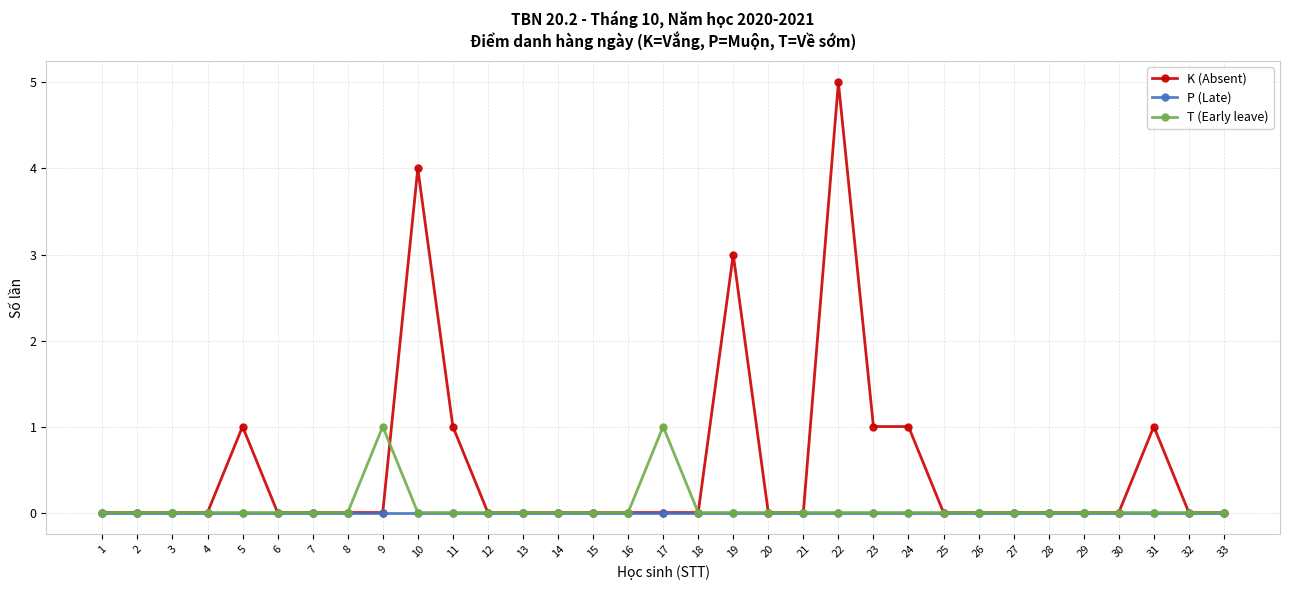

At which category is the sum across all series the highest?

22